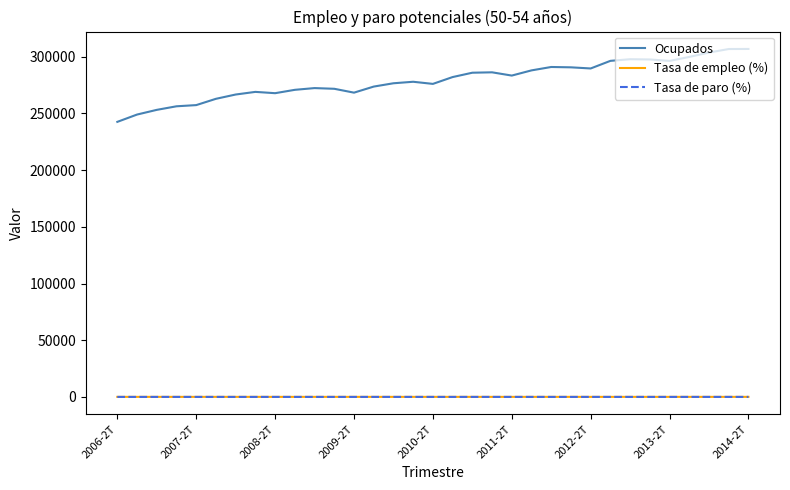

How many lines are shown in the chart?

3